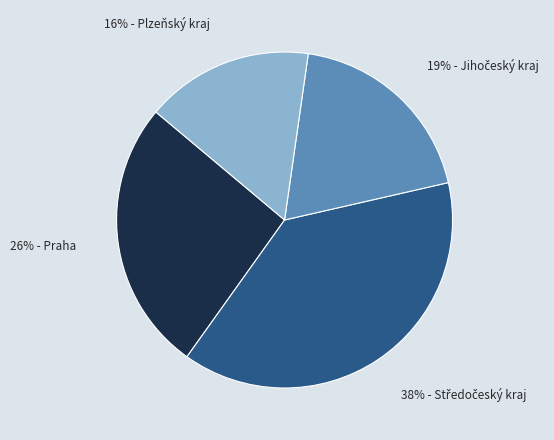

Is there any slice that represents more than half of the pie?

No